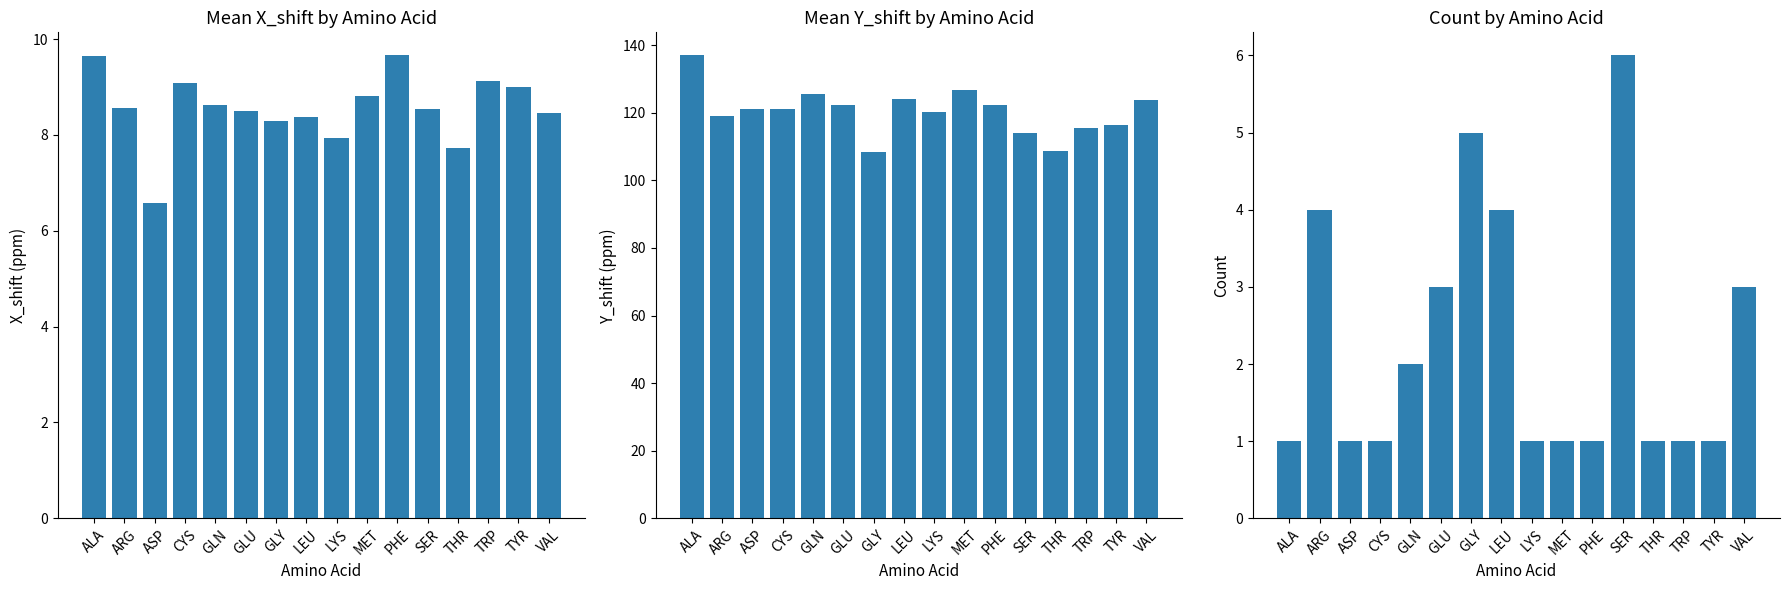

List the series in order of their peak value, highest first.

mean_Y_shift, mean_X_shift, count